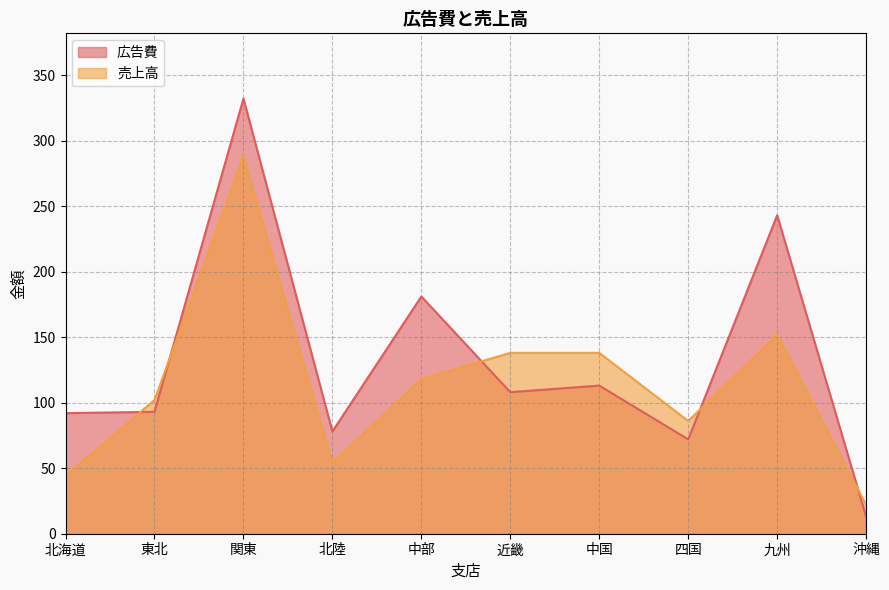

Which category has the highest value across all series?

関東